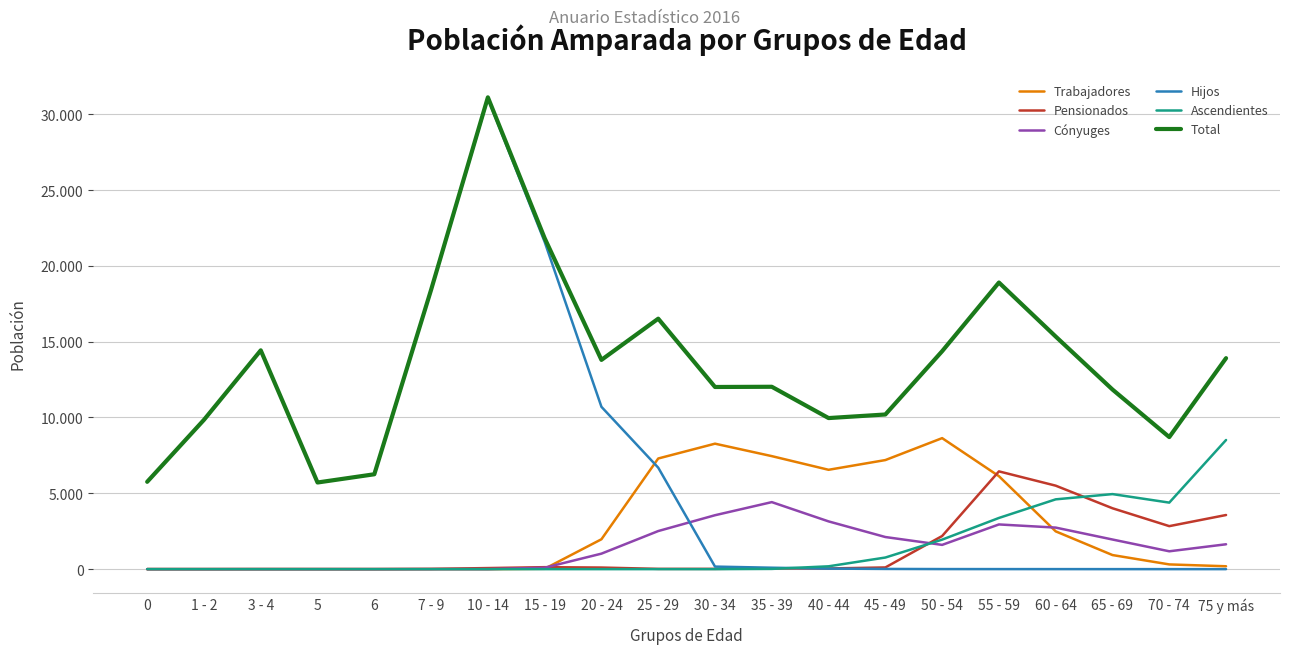

What is the difference between the second highest and minimum values in the Total series?

16112